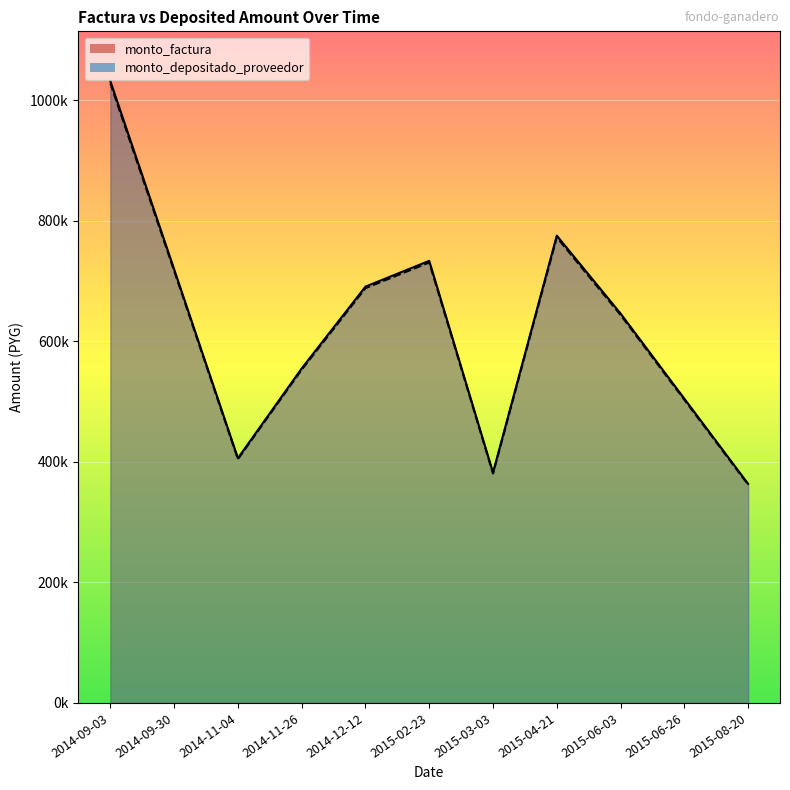

True or false: monto_factura and monto_depositado_proveedor cross at least once.

False